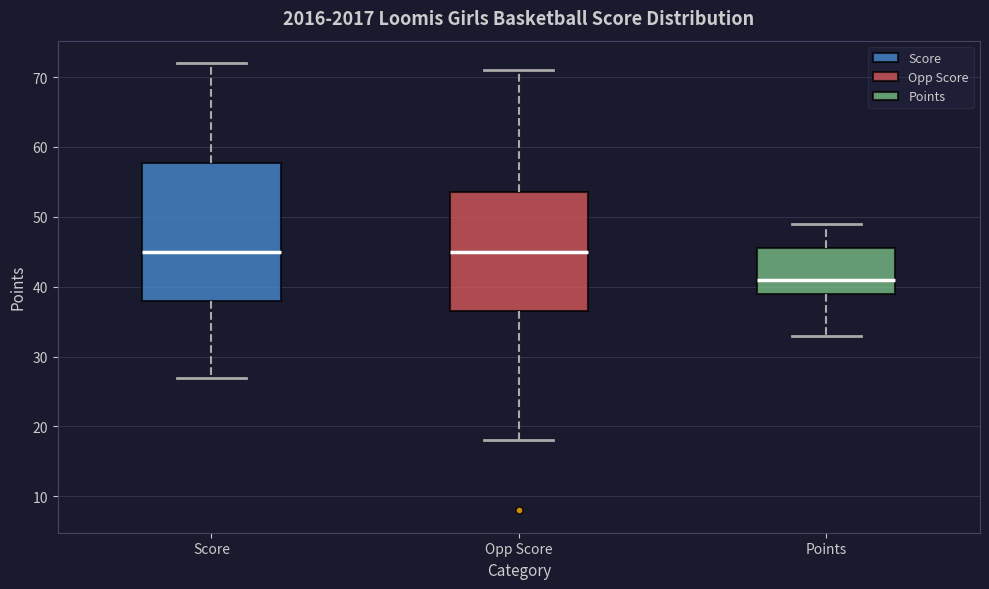

Reading left to right, transcribe this box plot: for each box, give where its median line is, the range the box spans, and where its two whiskers end, as read against the y-axis. The values are not printed on the chart, so give them approximately, as read against the axis.

Score: median 45, box 38 to 58, whiskers 27 to 72
Opp Score: median 45, box 37 to 54, whiskers 18 to 71
Points: median 41, box 39 to 46, whiskers 33 to 49